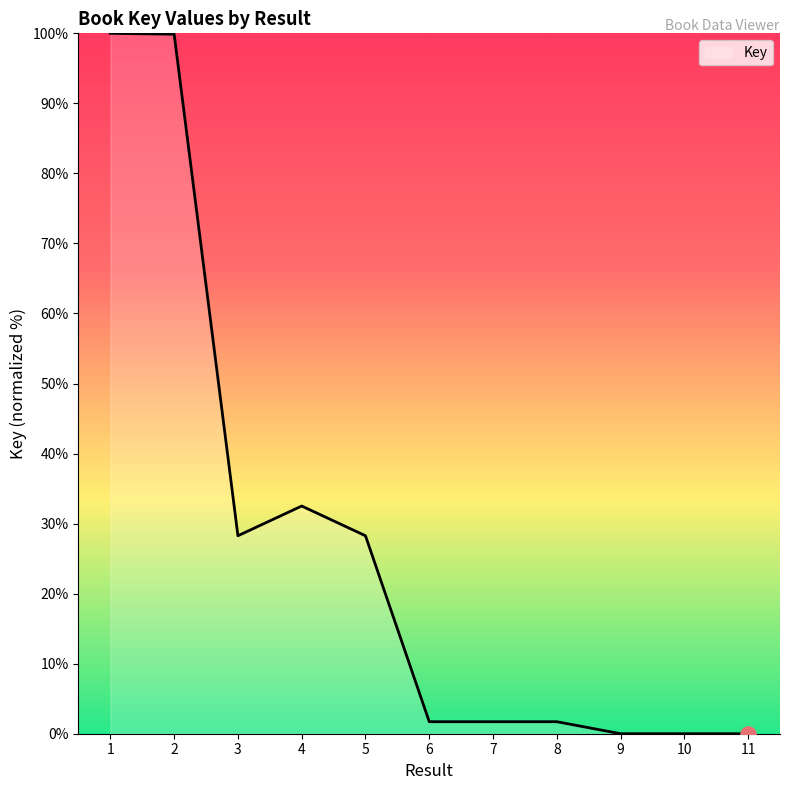

What is the change in value from 4 to 9?

-32.5